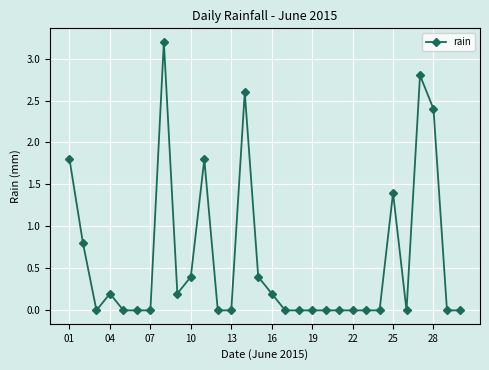

What is the sum of all values?

18.2